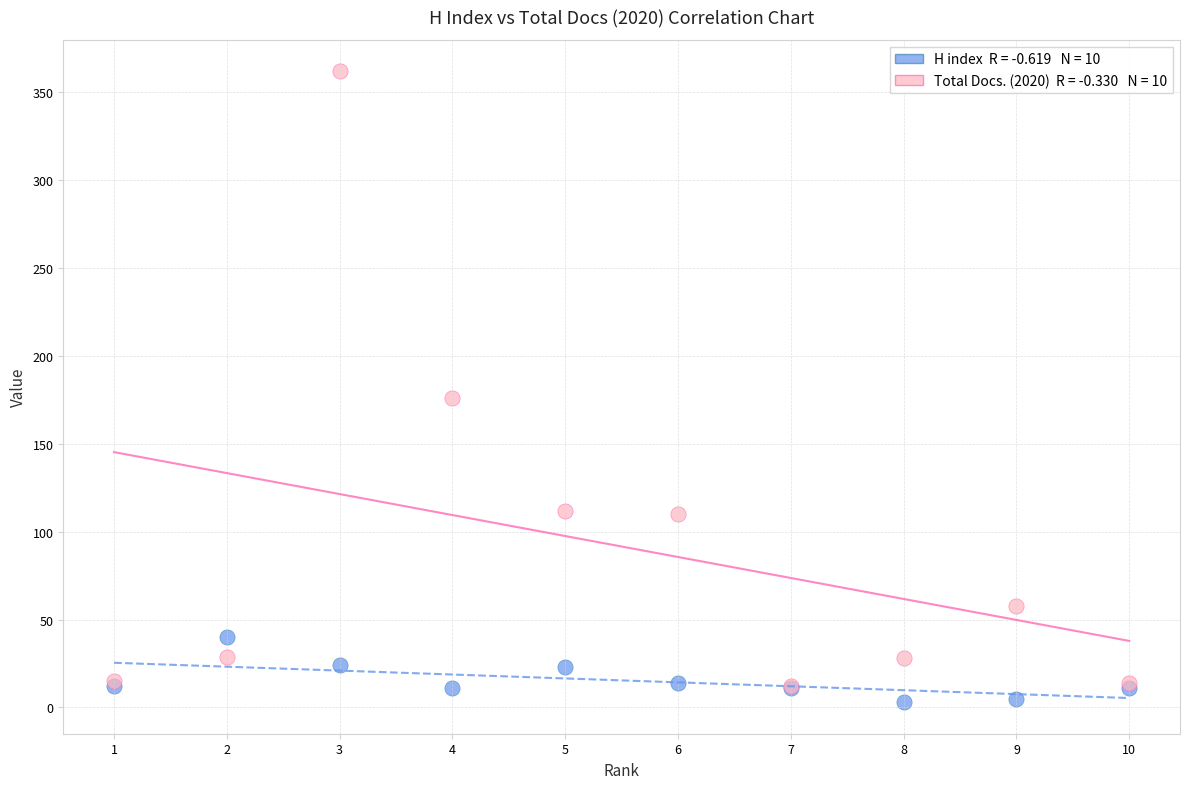

Across all series, what Y value is closest to 182?

176